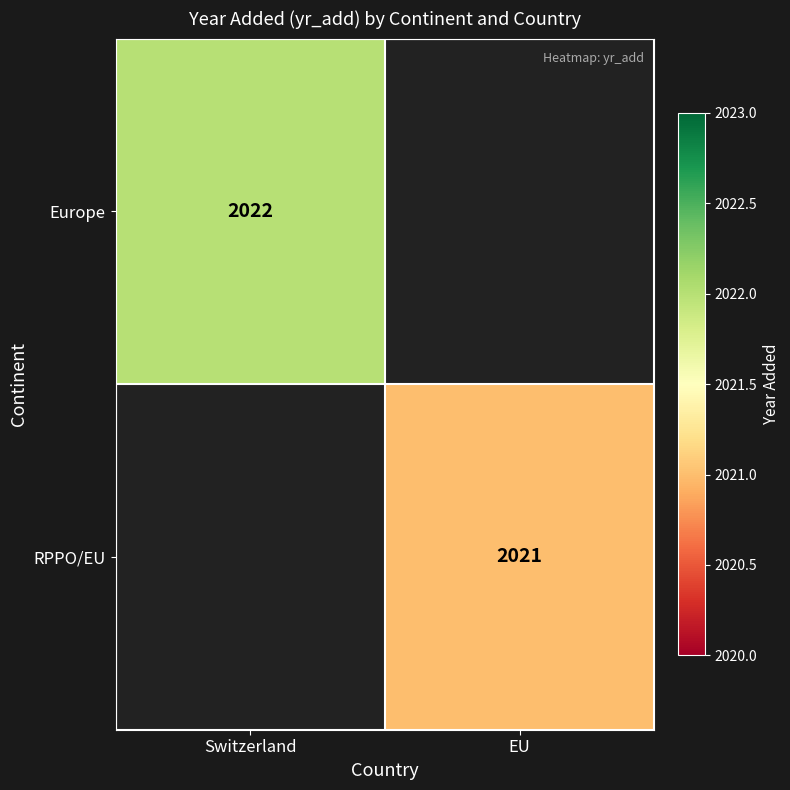

What is the maximum value shown in the chart?

2022.0